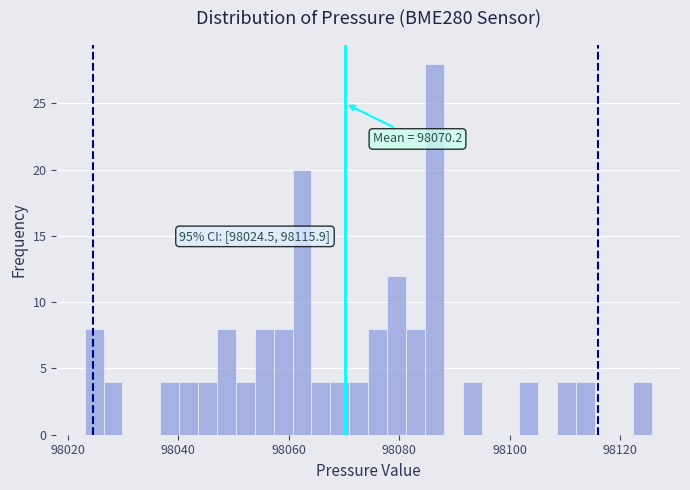

Around what value on the x-axis is the tallest bar? Give the approximate position of its centre, as read against the axis.

98086